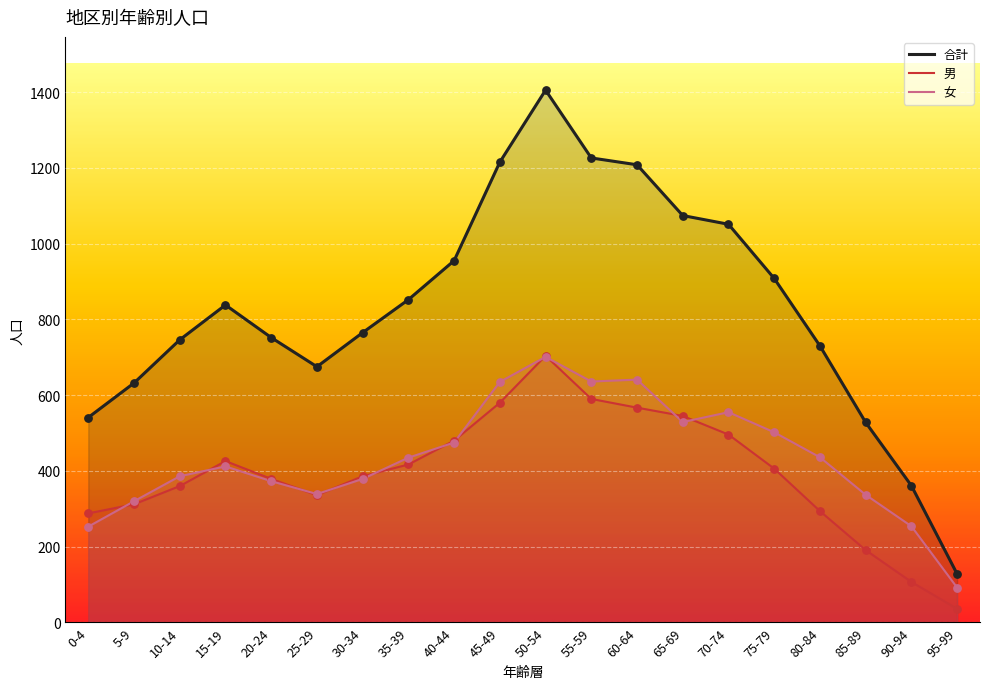

Which series has the largest total across all categories?

合計